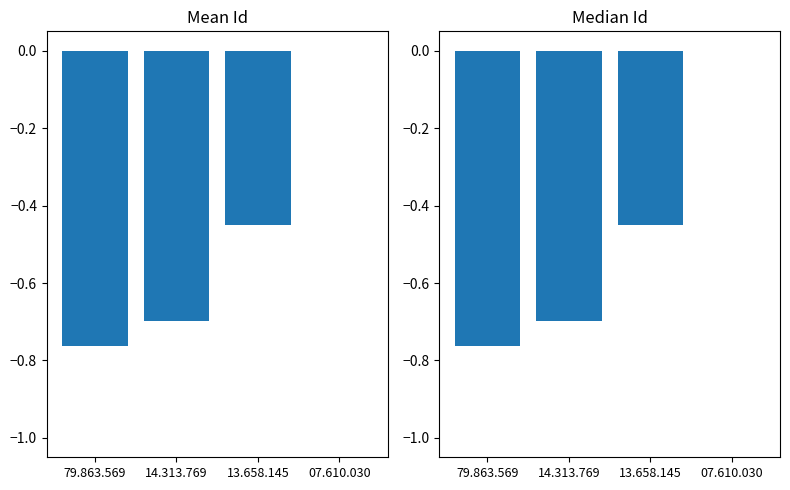

Between 07.610.030 and 14.313.769, which is larger?

07.610.030